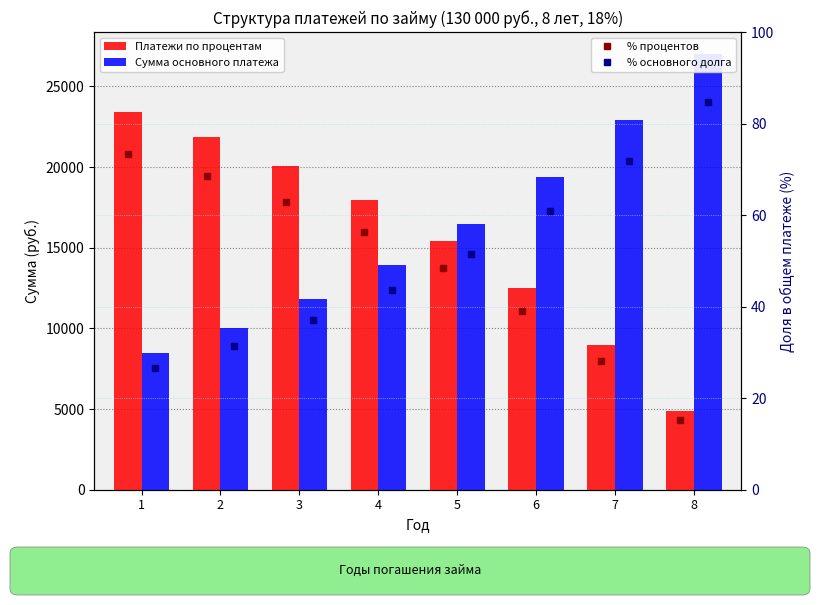

At which category is the sum across all series the highest?

1